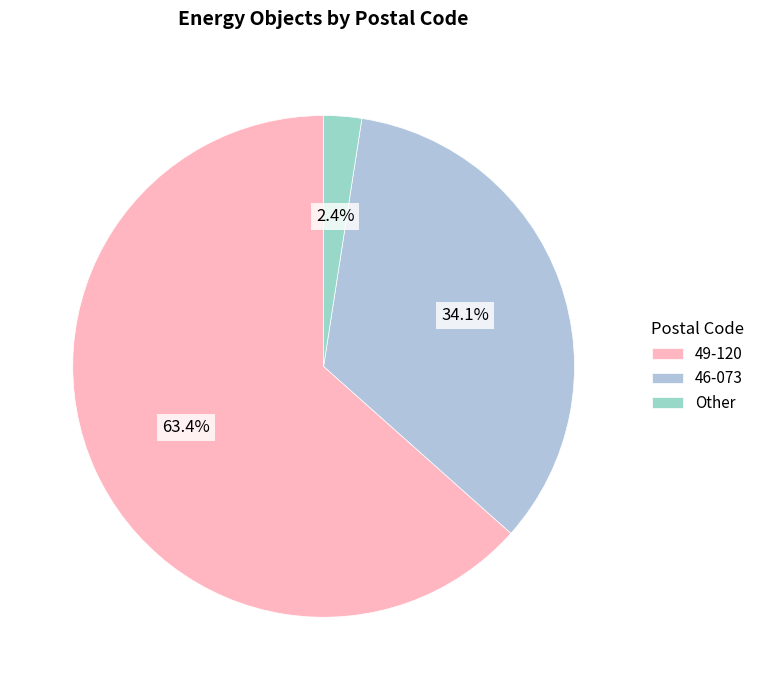

True or false: 49-120 accounts for 55% of the total.

False